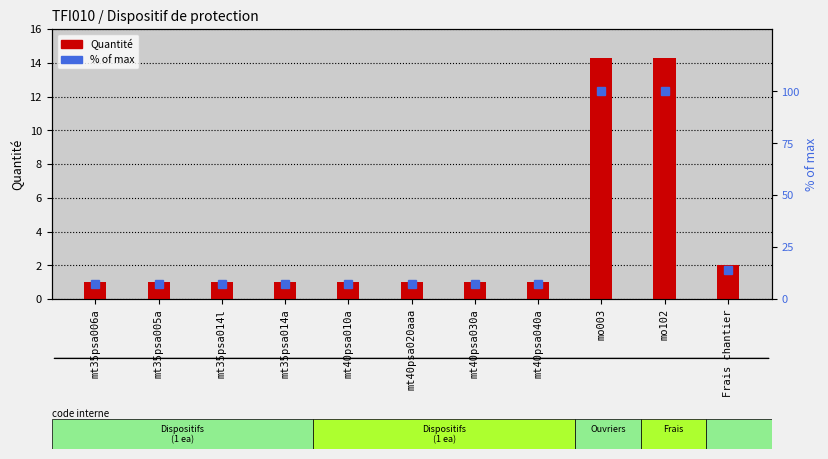

Which has a higher value, mt35psa014l or mt40psa030a?

mt35psa014l